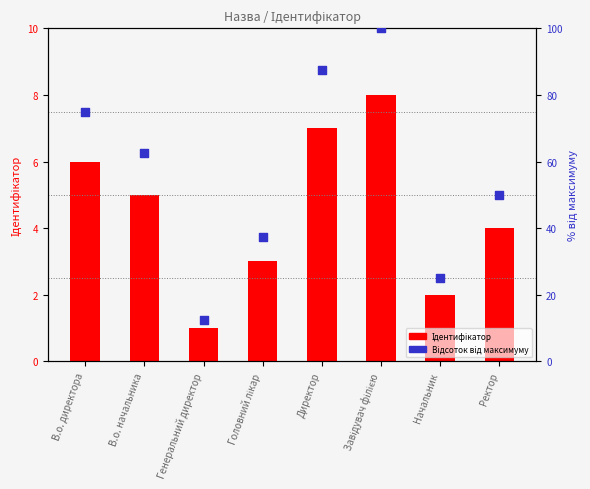

What are all the series names shown in the legend?

Ідентифікатор, Відсоток (нормалізований)